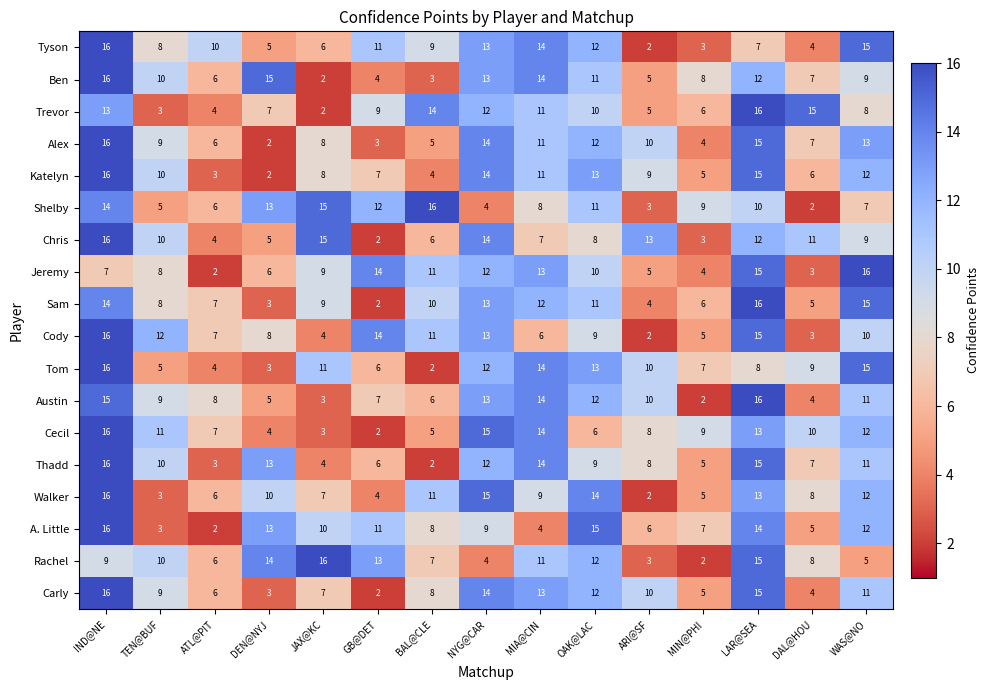

Is the value of Shelby at MIA@CIN greater than the value of Tyson at OAK@LAC?

No